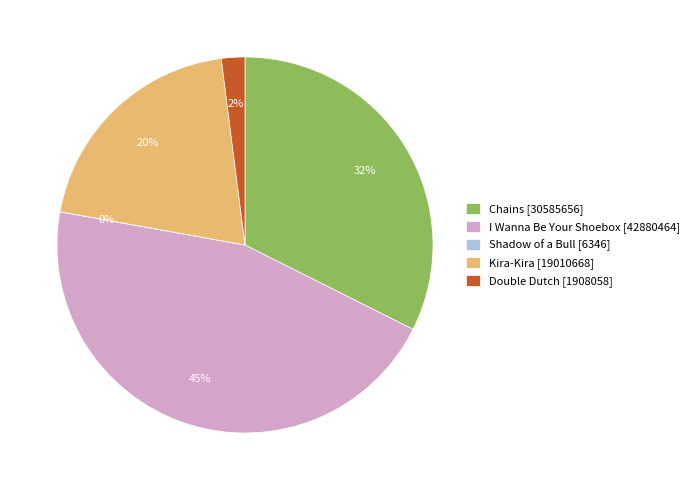

To the nearest percent, what is the average slice percentage?

20%